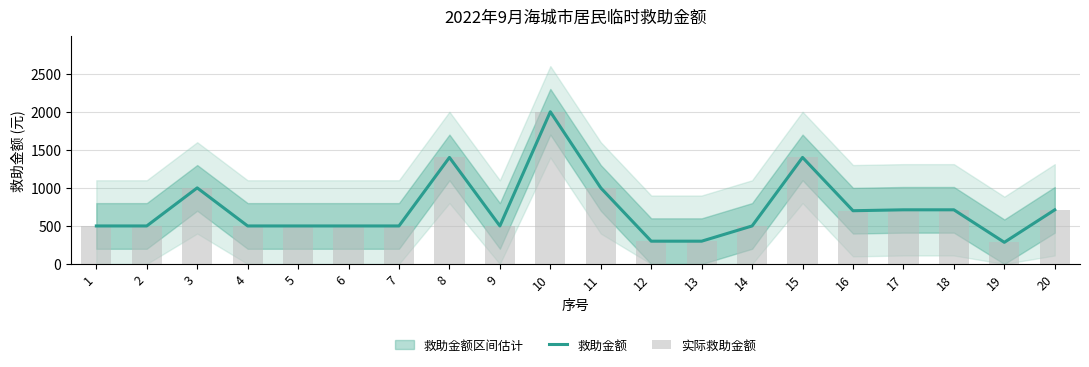

What is the value of the 救助金额 bar at the 17th from the left?

712